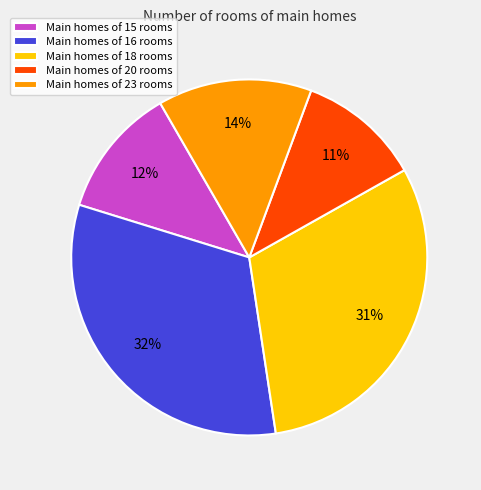

To the nearest percent, what portion does Main homes of 20 rooms represent?

11%